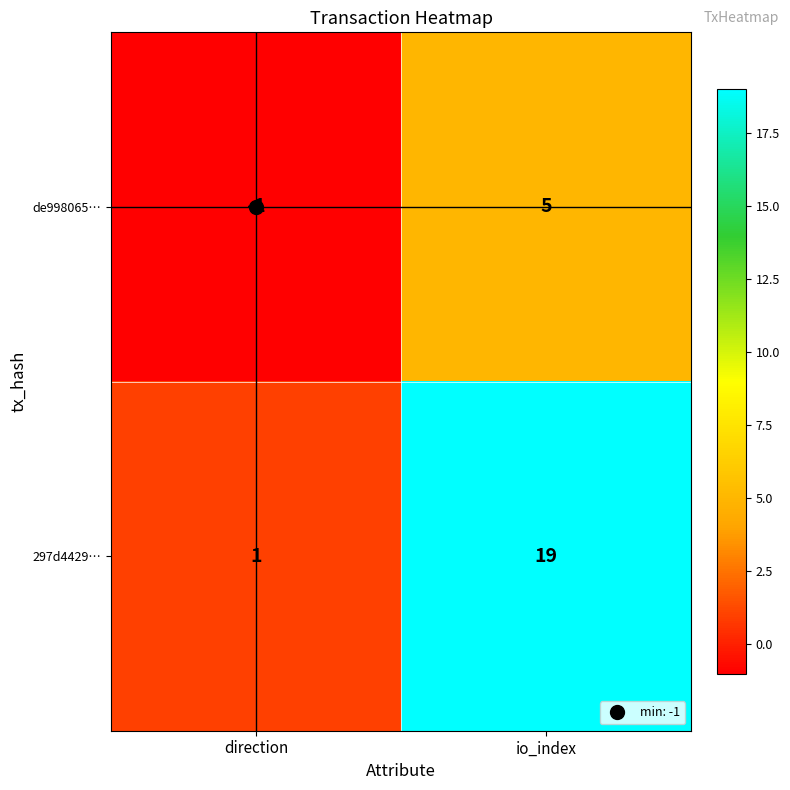

Read the de998065… value at io_index.

5